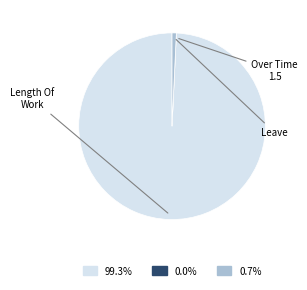

Which category accounts for the majority?

Length Of Work